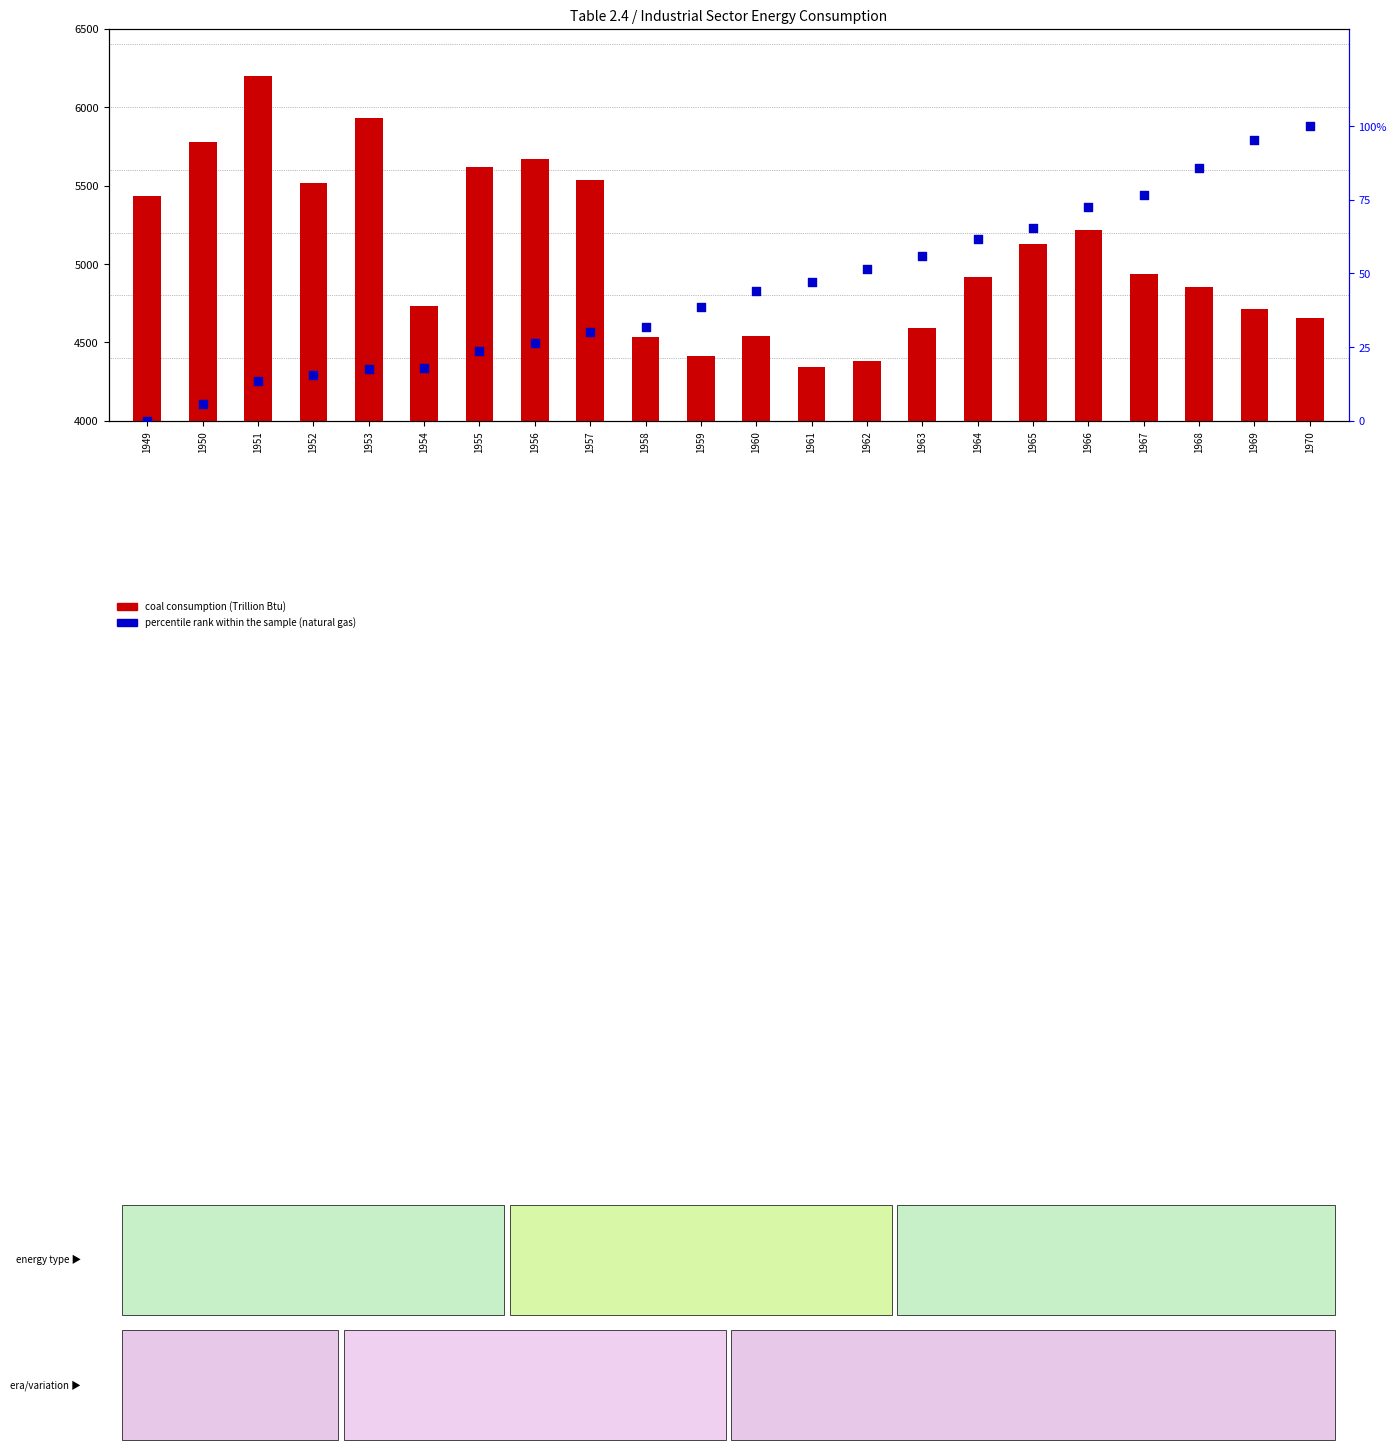

What is the total value across all series at 1967?

5010.1